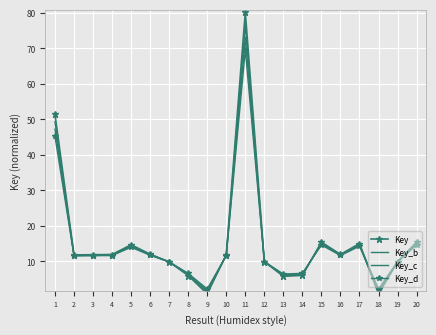

How many interior local valleys does the Key_c series have?

5